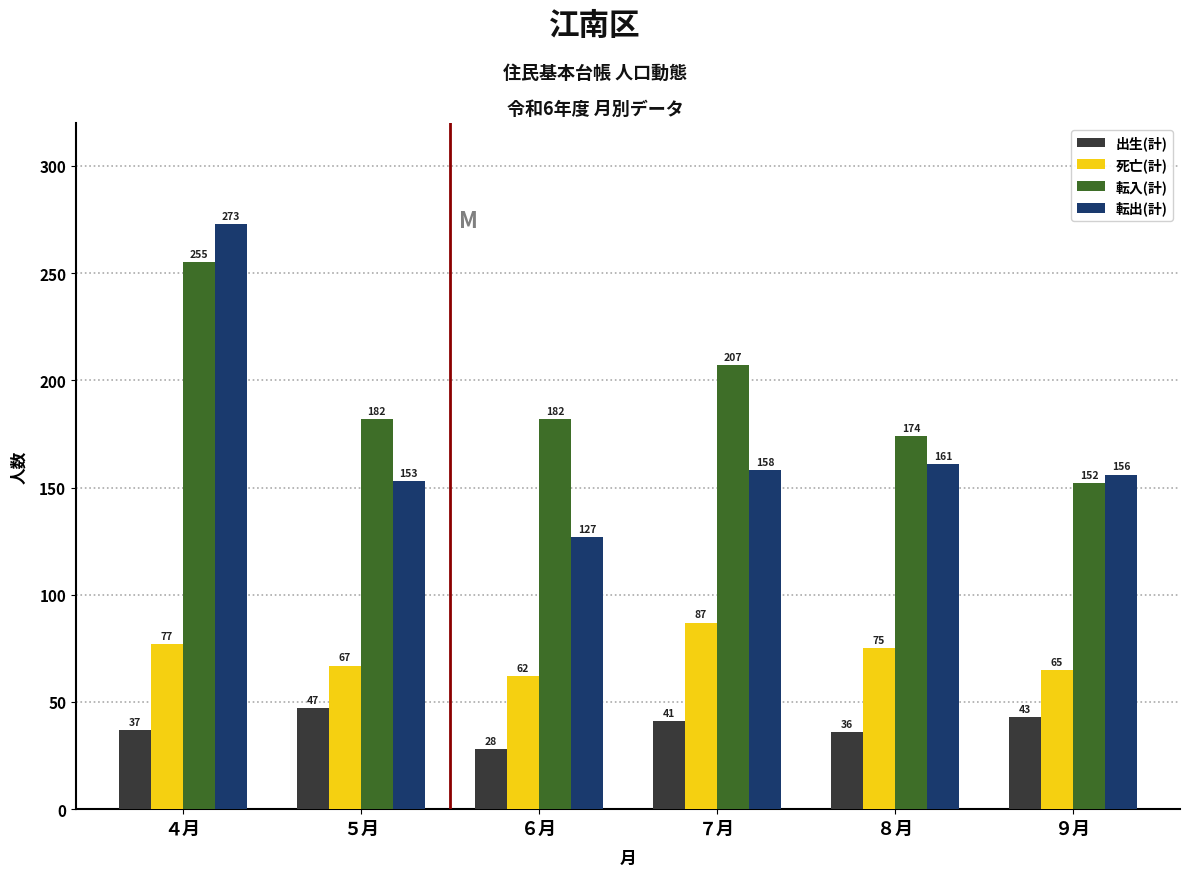

Reading left to right, extract all data points from this chart.

出生(計): 37	47	28	41	36	43
死亡(計): 77	67	62	87	75	65
転入(計): 255	182	182	207	174	152
転出(計): 273	153	127	158	161	156